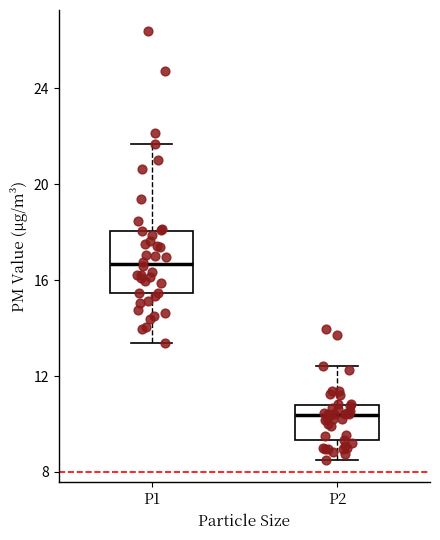

Reading left to right, read every box against the y-axis: the position of its median line, the range the box covers, and the ends of its whiskers. The values are not printed on the chart, so give them approximately, as read against the axis.

P1: median 16.5, box 15.5 to 18.0, whiskers 13.5 to 21.5
P2: median 10.5, box 9.5 to 11.0, whiskers 8.5 to 12.5